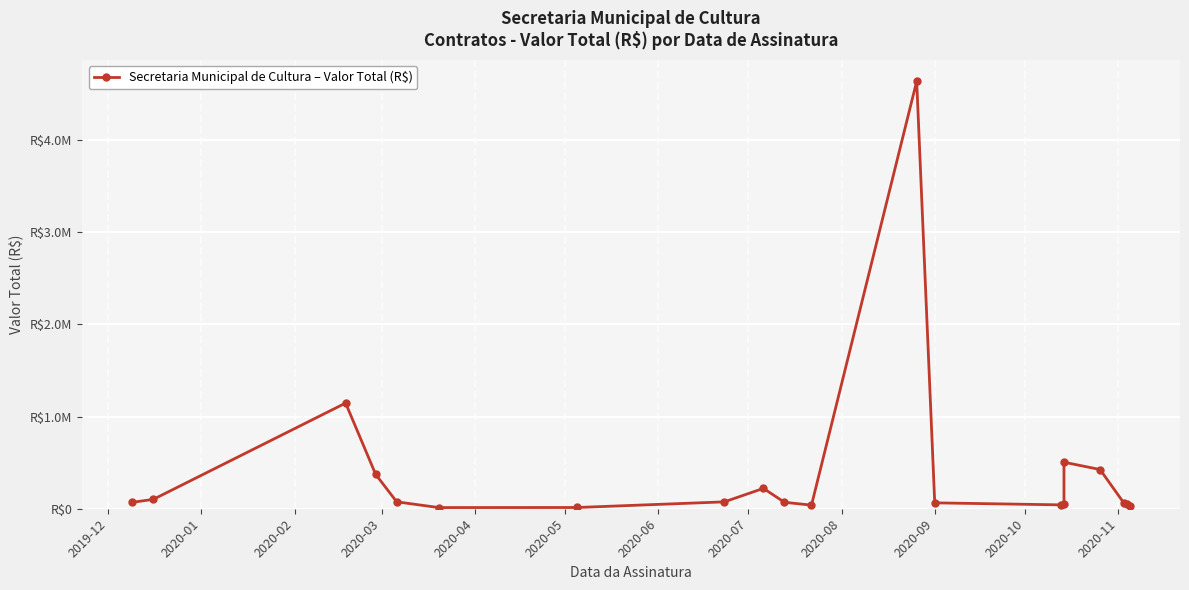

What is the greatest value displayed?

4639723.0